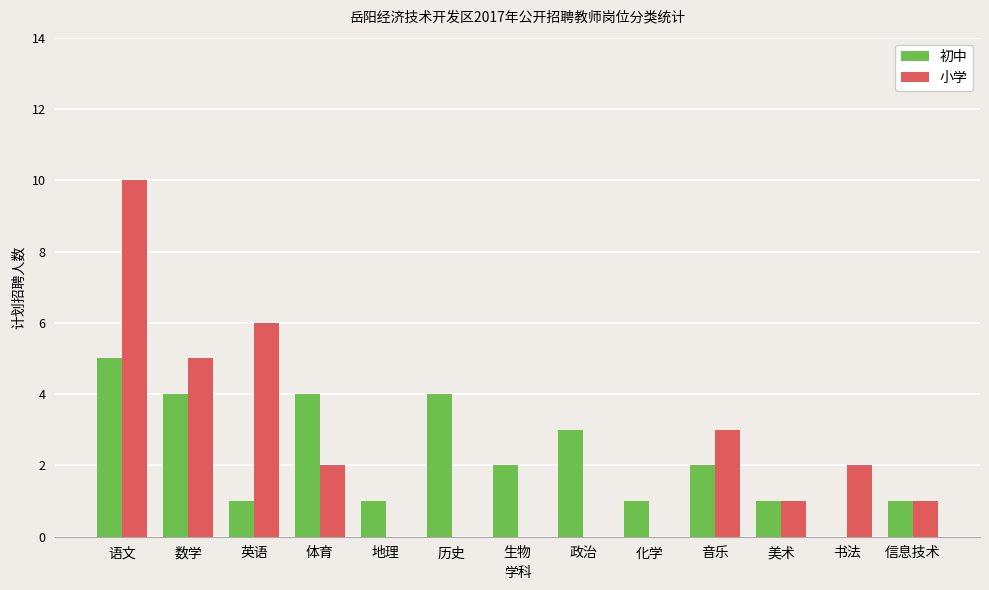

Between 体育 and 化学, which series saw the biggest shift?

初中